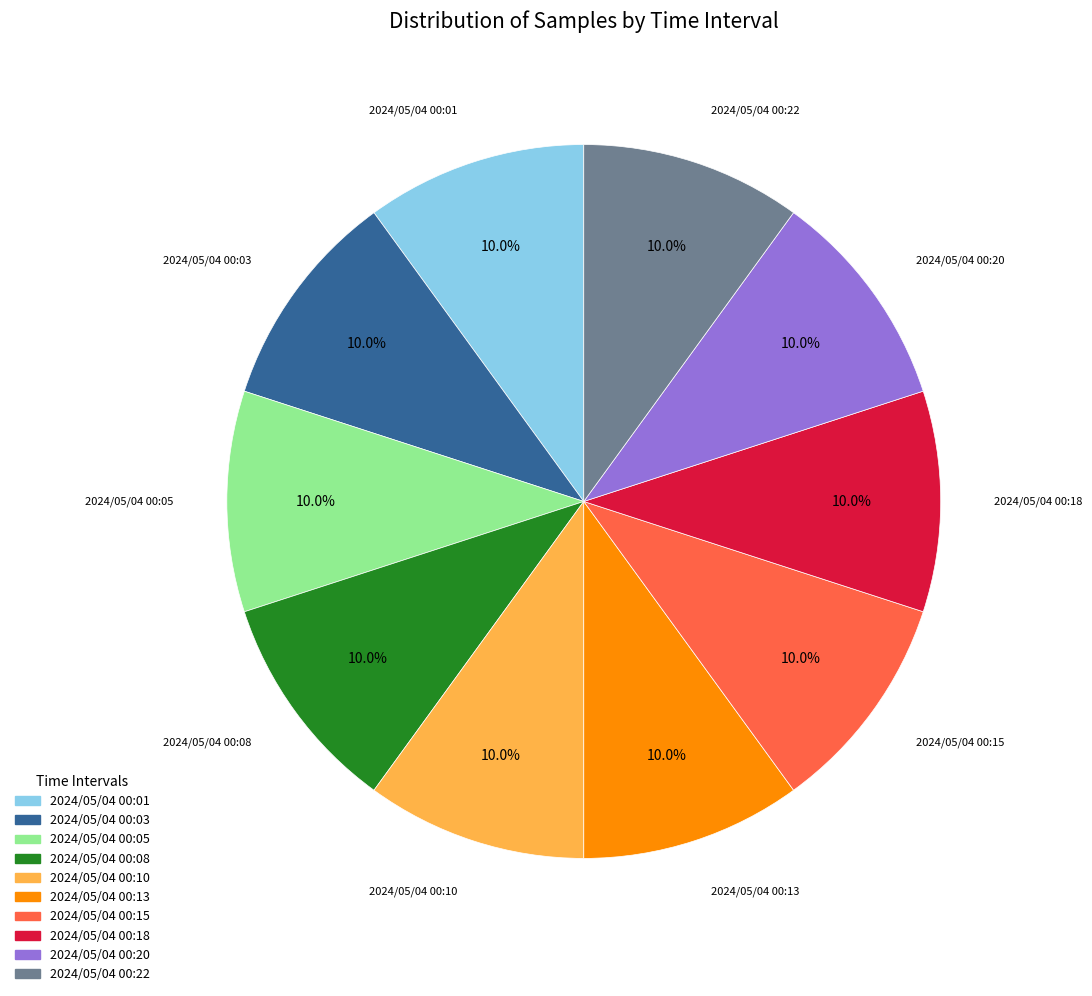

Approximately how many times larger is the value at 2024/05/04 00:03 compared to 2024/05/04 00:13?

1.0